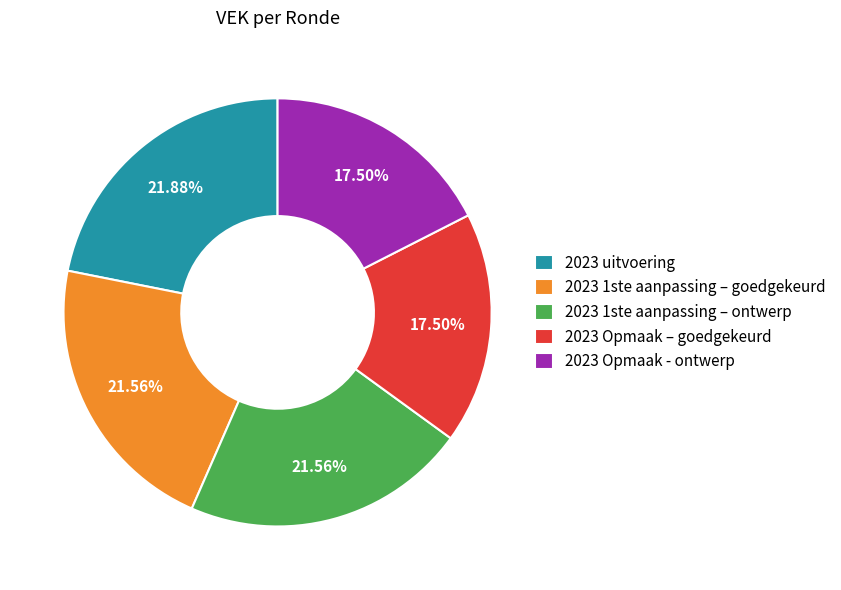

What is the ratio of the value at 2023 Opmaak - ontwerp to the value at 2023 uitvoering?

0.8